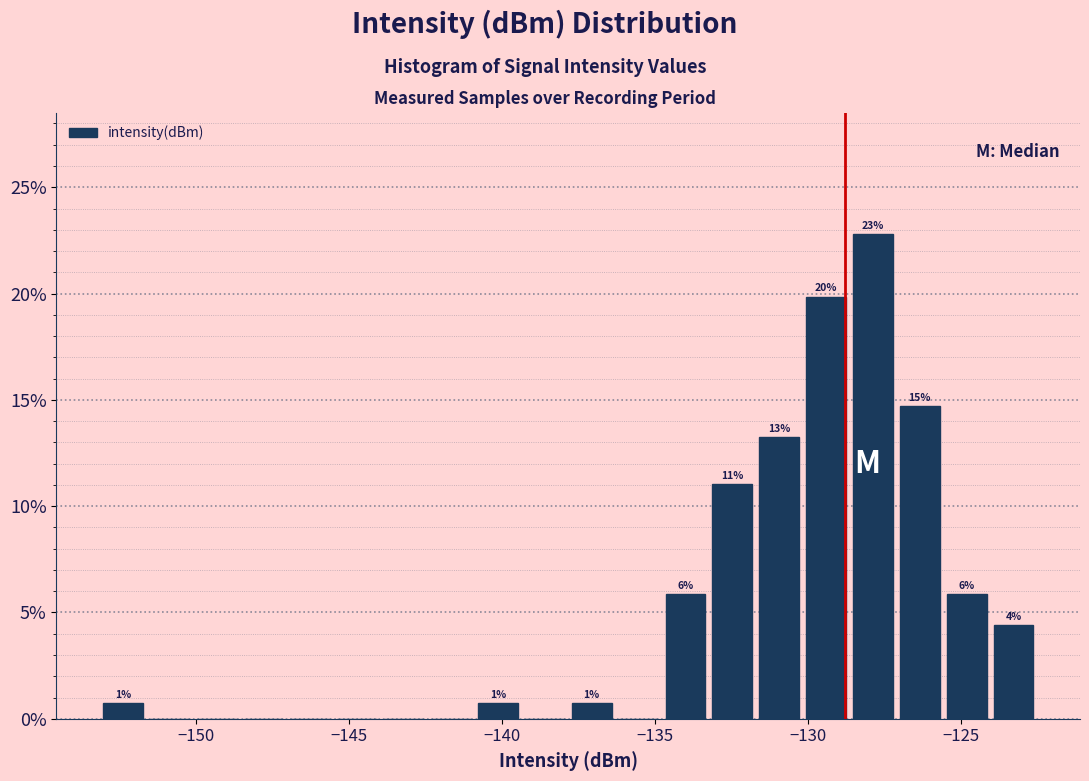

Read against the x-axis, roughly where is the centre of the tallest bar?

-128.0